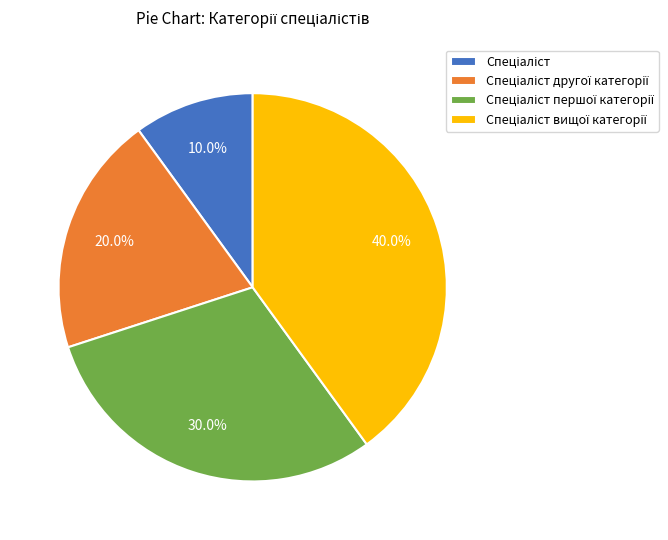

Does any single category account for the majority?

No